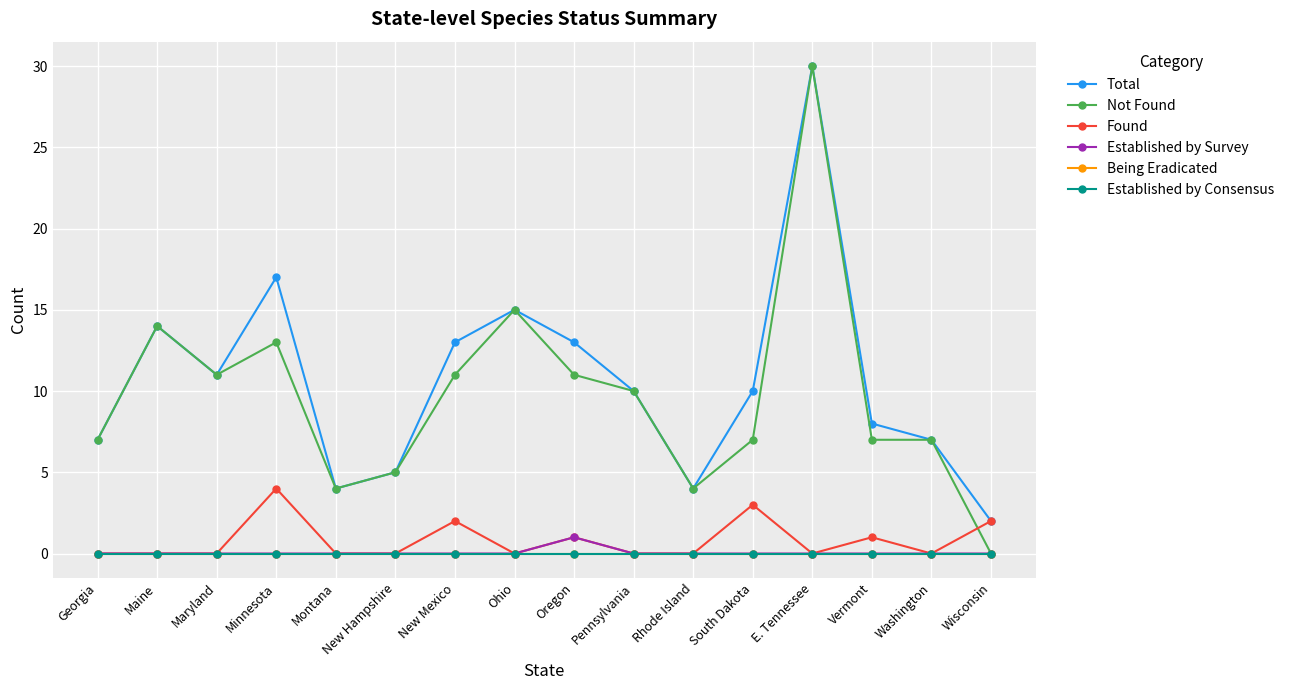

What is the difference between the highest and lowest values at E. Tennessee?

30